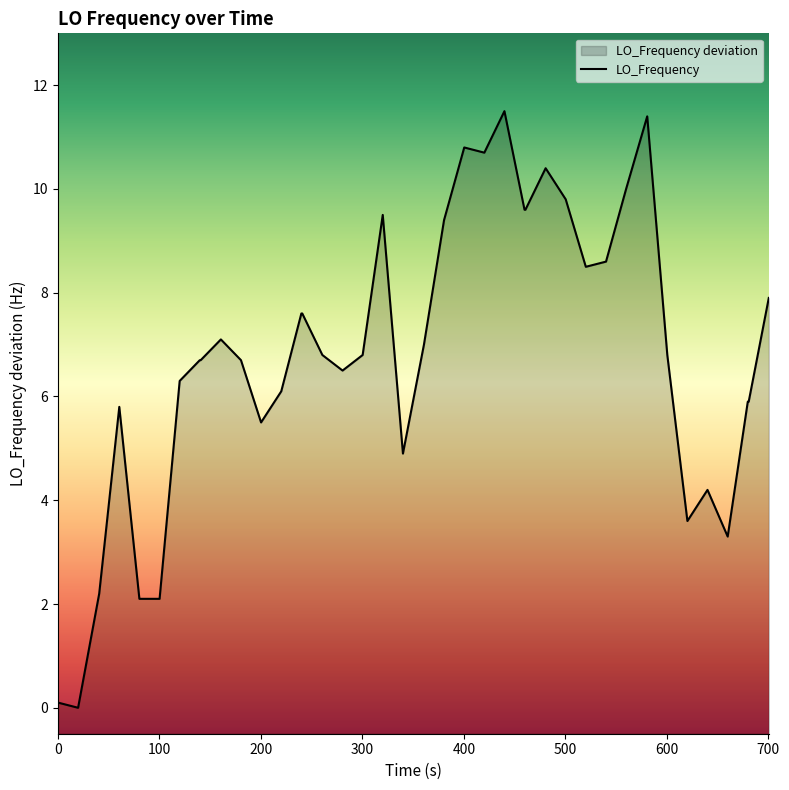

How many positive values are there?

39